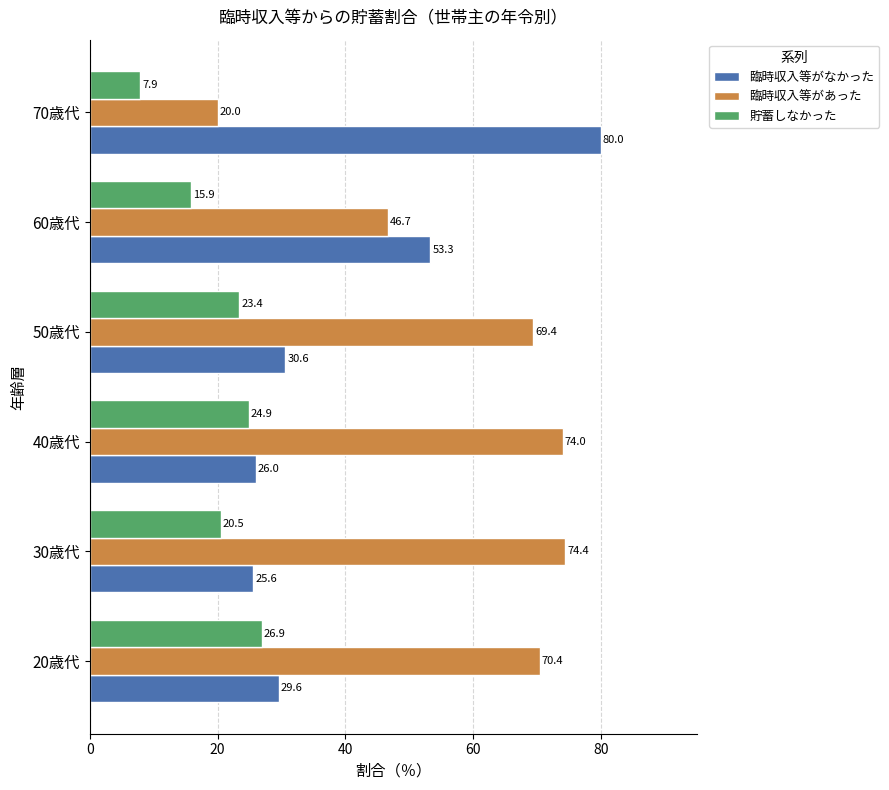

Rank the categories by 貯蓄しなかった value from highest to lowest.

20歳代, 40歳代, 50歳代, 30歳代, 60歳代, 70歳代